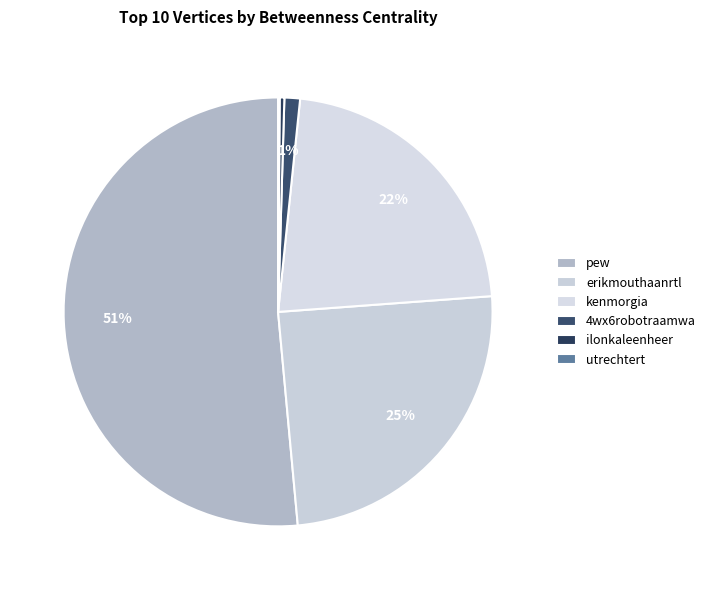

Which slice is the smallest?

utrechtert